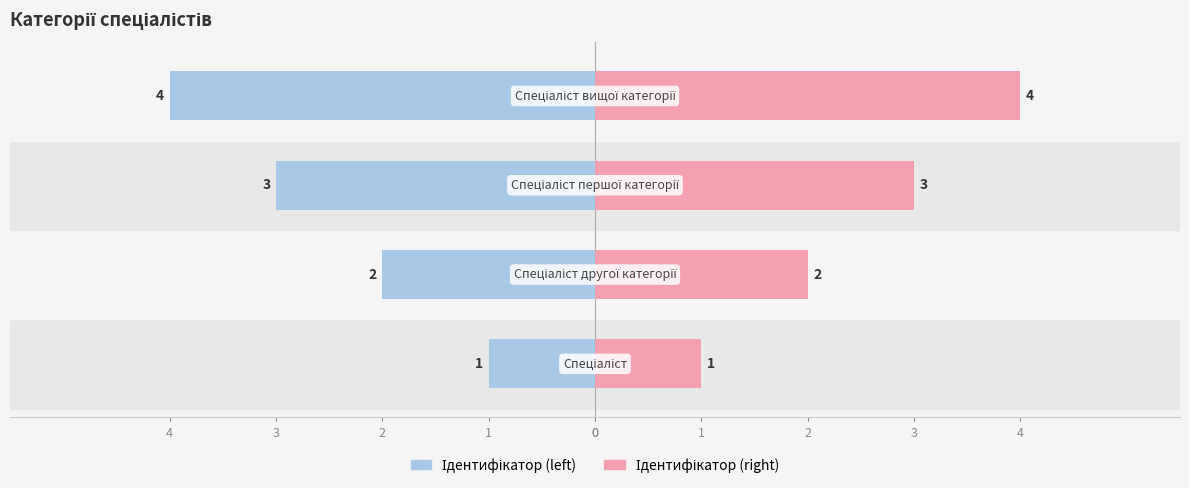

Count the Ідентифікатор (right) values in the range 2 to 4.

3